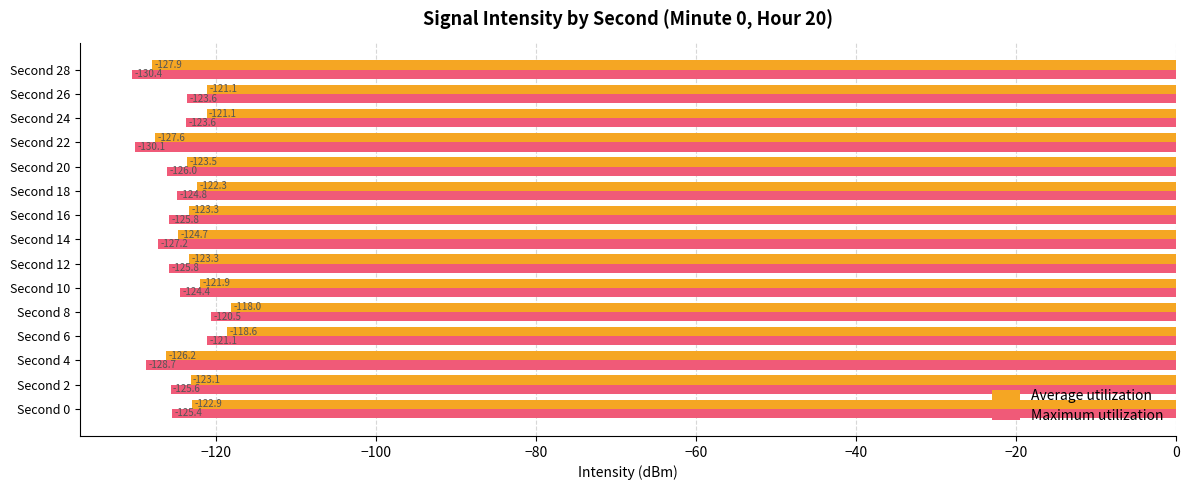

Rank the series by their average value, from highest to lowest.

Average utilization, Maximum utilization